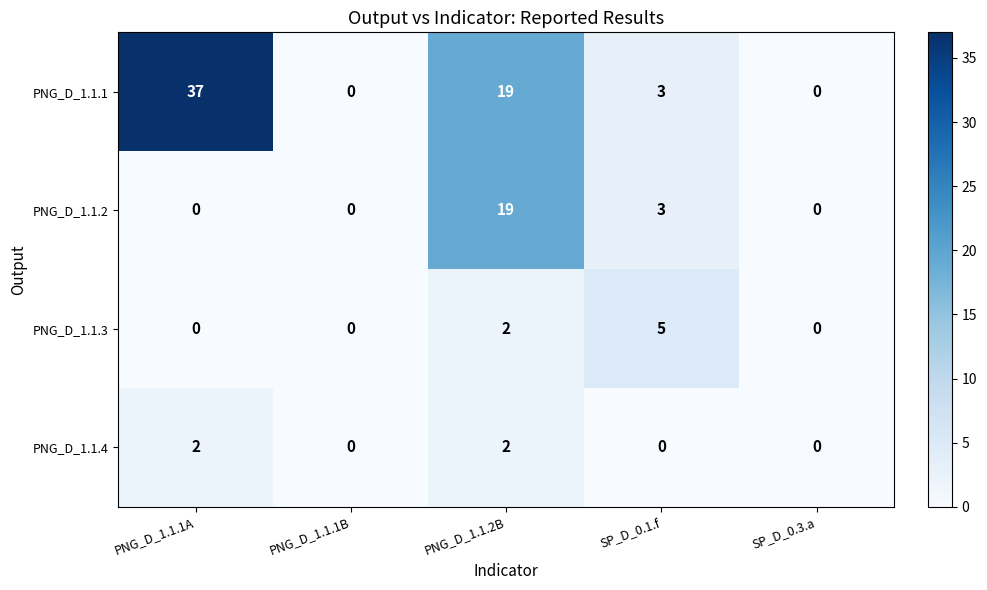

At which category is the sum across all series the highest?

PNG_D_1.1.2B